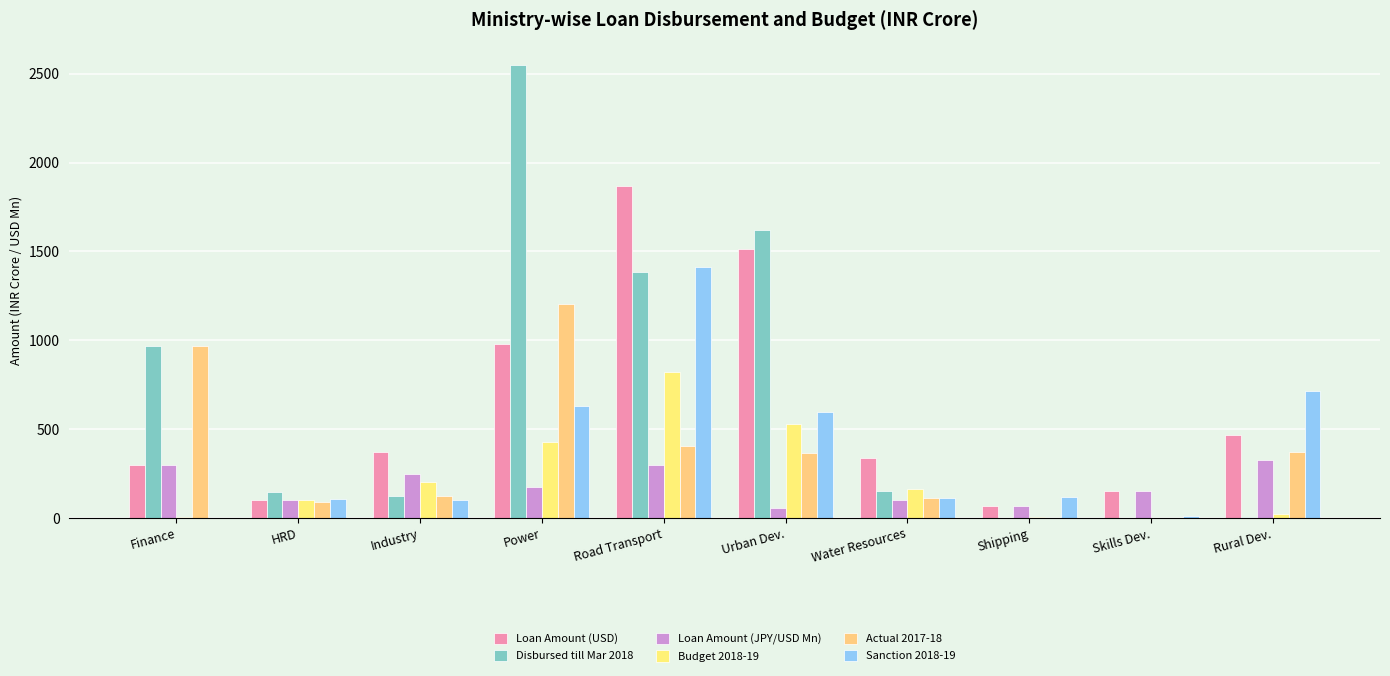

What is the label of the 3rd bar from the right?

Shipping